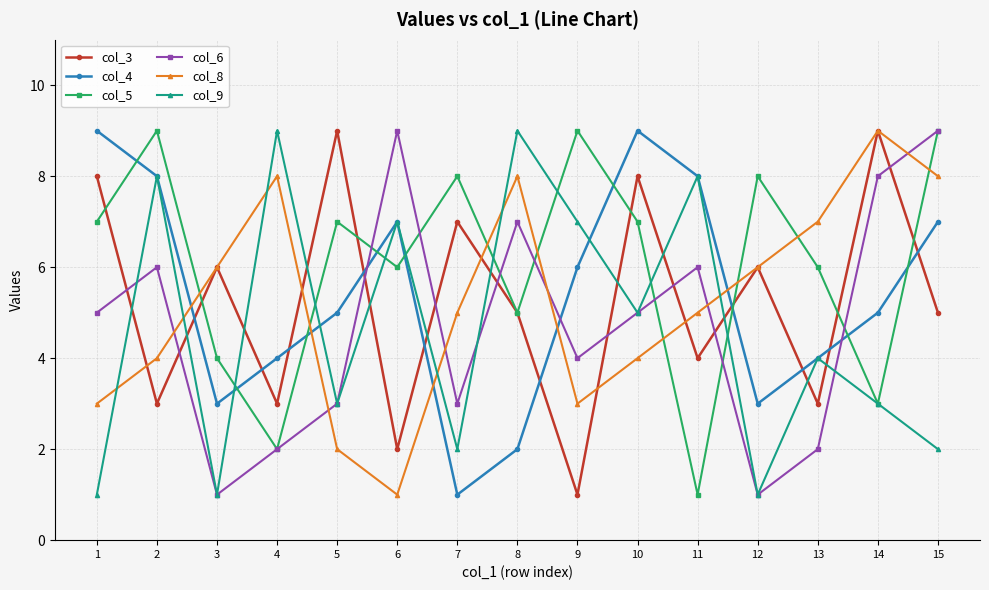

What is the difference between the col_3 values at 11 and 14?

5